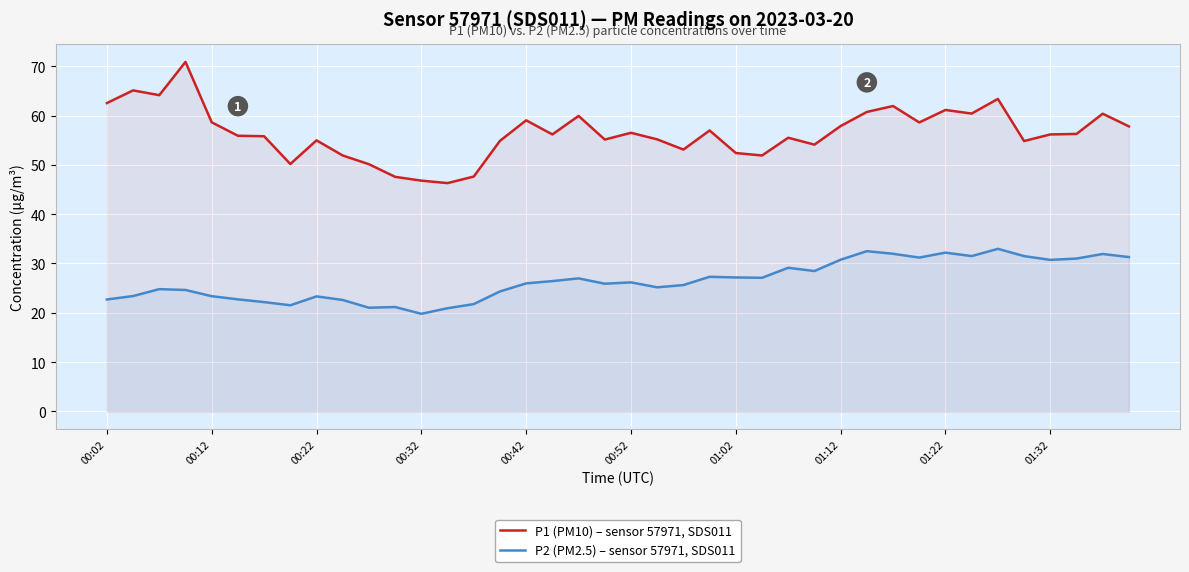

True or false: P1 (PM10) – sensor 57971, SDS011 and P2 (PM2.5) – sensor 57971, SDS011 intersect in this chart.

False